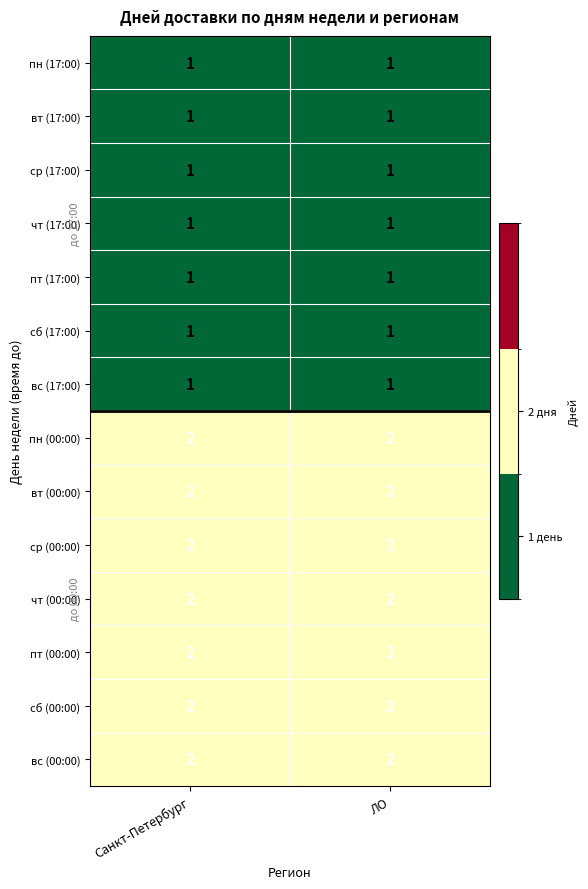

Is it true that ср (00:00) equals 2 at ЛО?

True